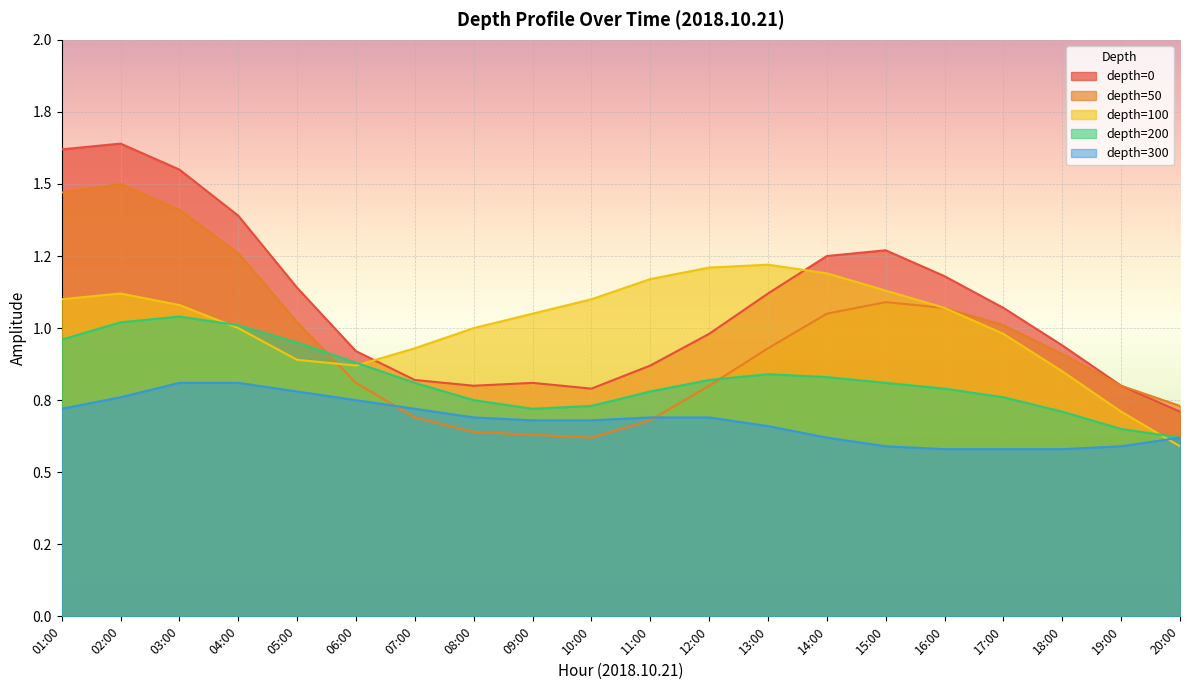

What is the difference between the maximum and minimum values in the depth_50 series?

0.9